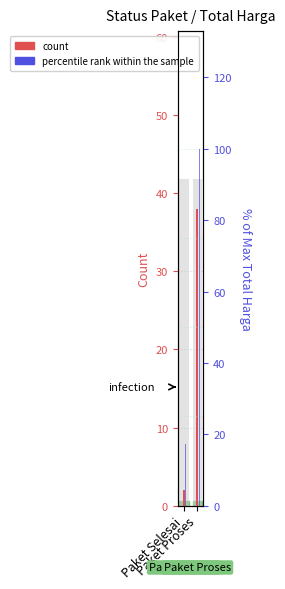

What position from the left is Paket Selesai?

1